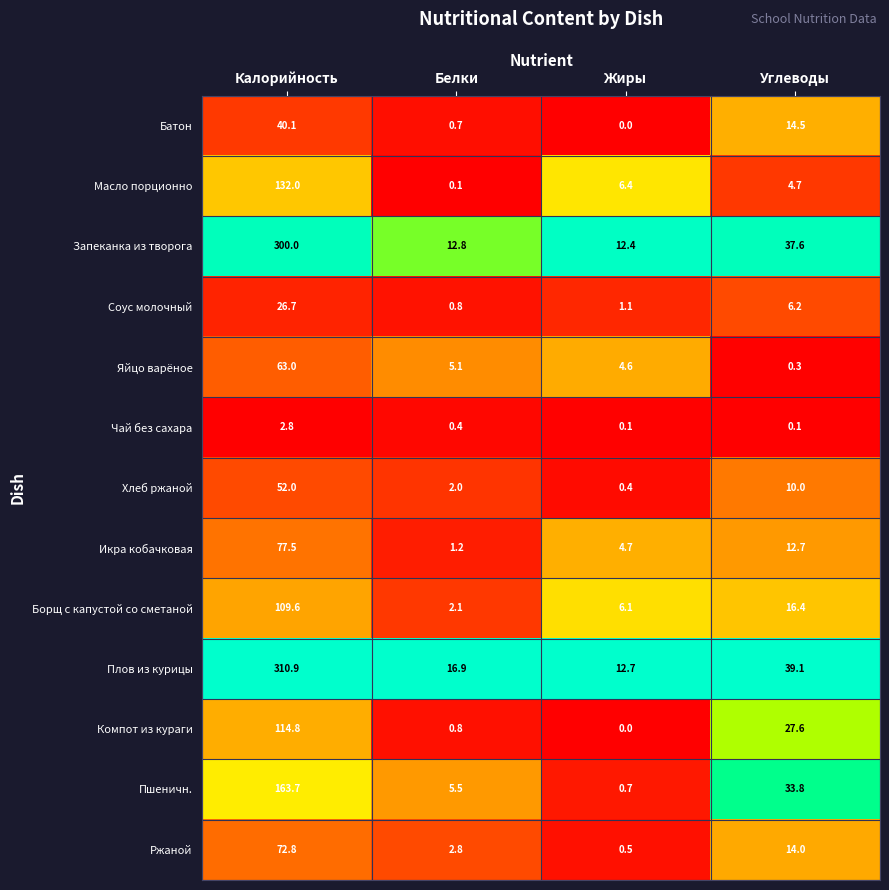

What is the difference between the highest and lowest values at Белки?

16.8